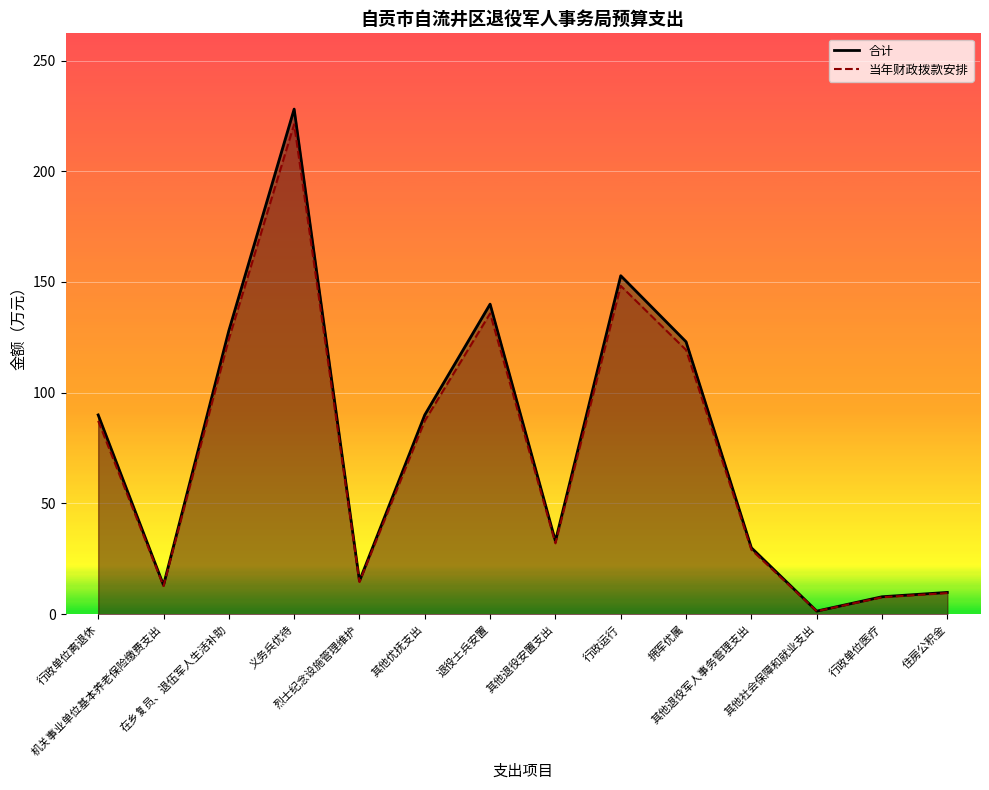

What is the label of the 8th point from the left?

其他退役安置支出